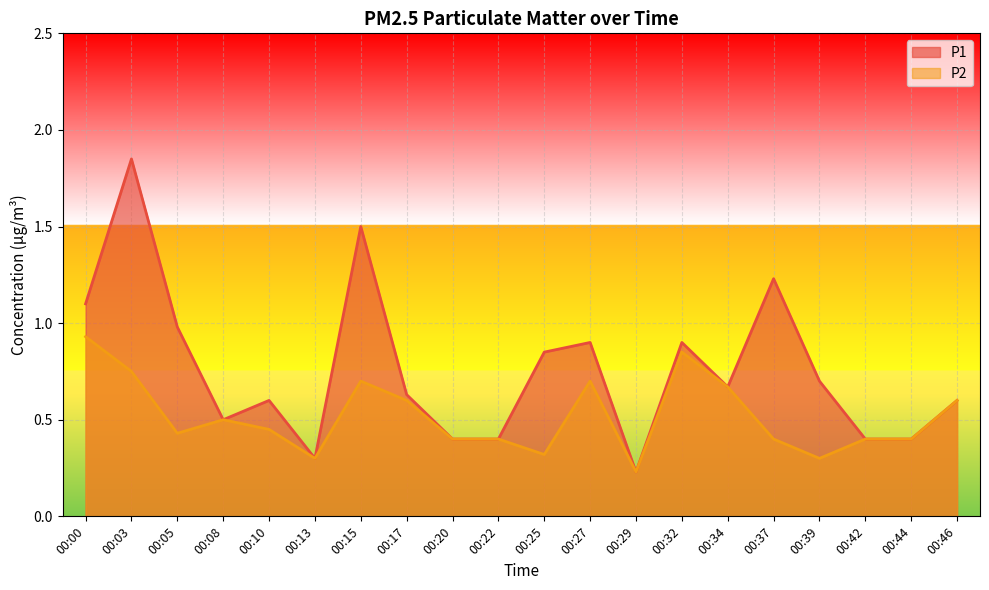

How many lines are shown in the chart?

2